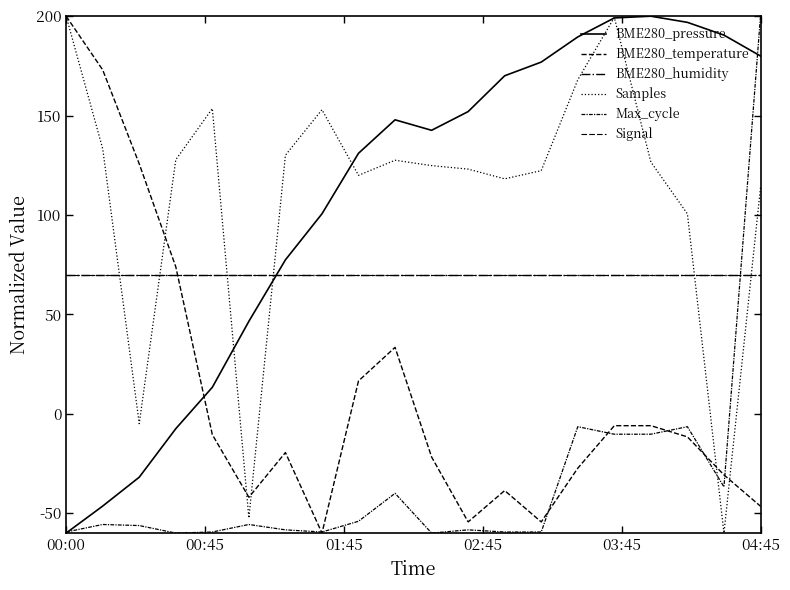

How many lines are shown in the chart?

6